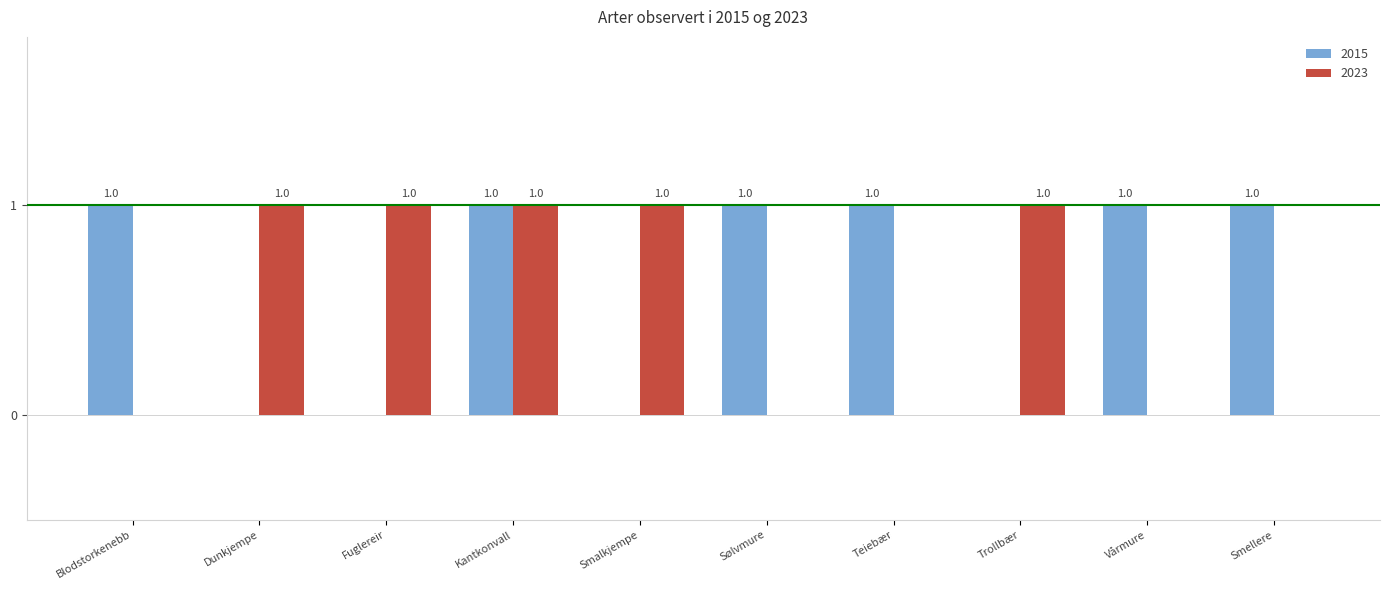

Reading right to left, list all the values displayed in this chart.

2015: Smellere=1	Vårmure=1	Trollbær=0	Teiebær=1	Sølvmure=1	Smalkjempe=0	Kantkonvall=1	Fuglereir=0	Dunkjempe=0	Blodstorkenebb=1
2023: Smellere=0	Vårmure=0	Trollbær=1	Teiebær=0	Sølvmure=0	Smalkjempe=1	Kantkonvall=1	Fuglereir=1	Dunkjempe=1	Blodstorkenebb=0